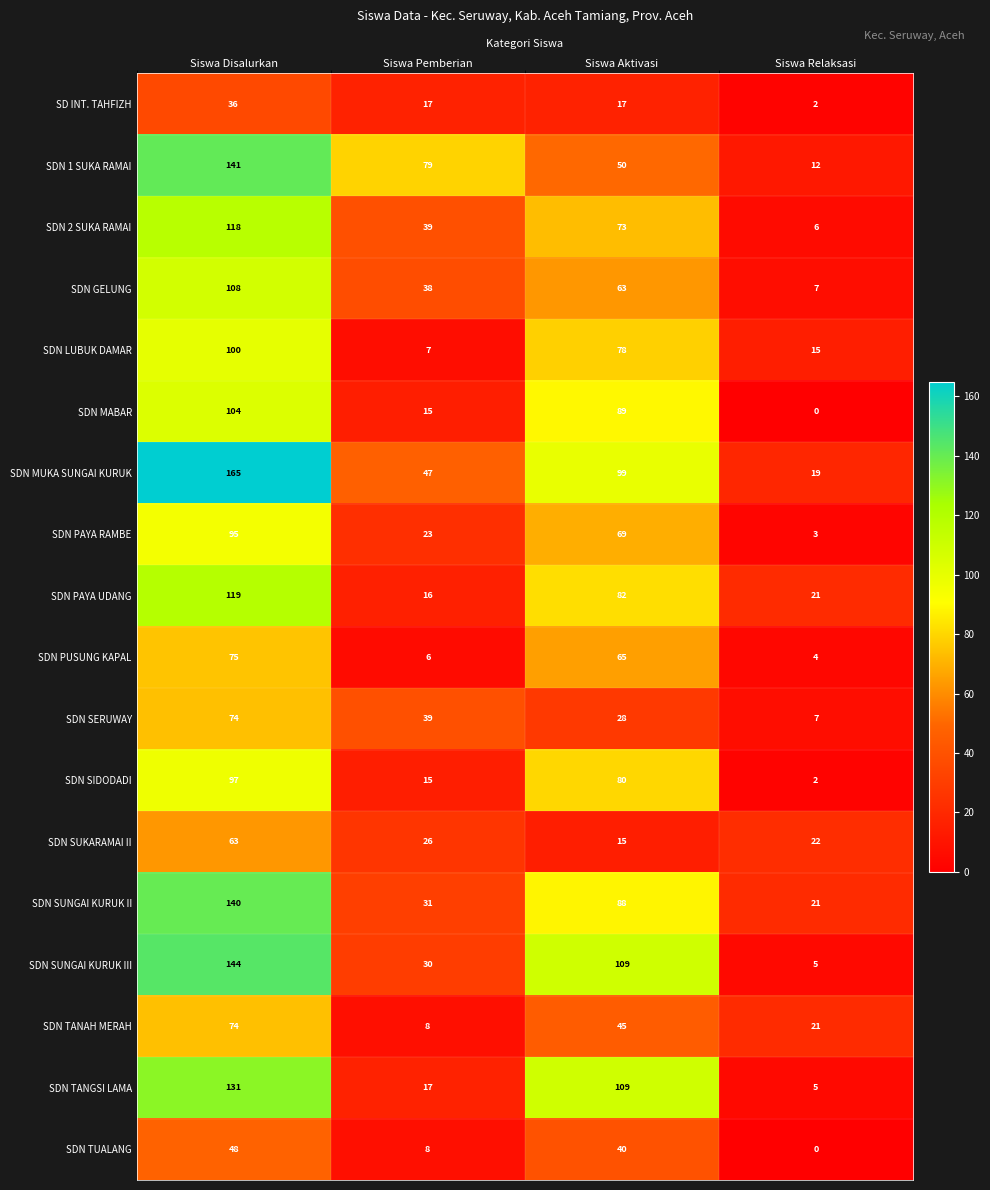

Which category has the lowest value across all series?

Siswa Relaksasi